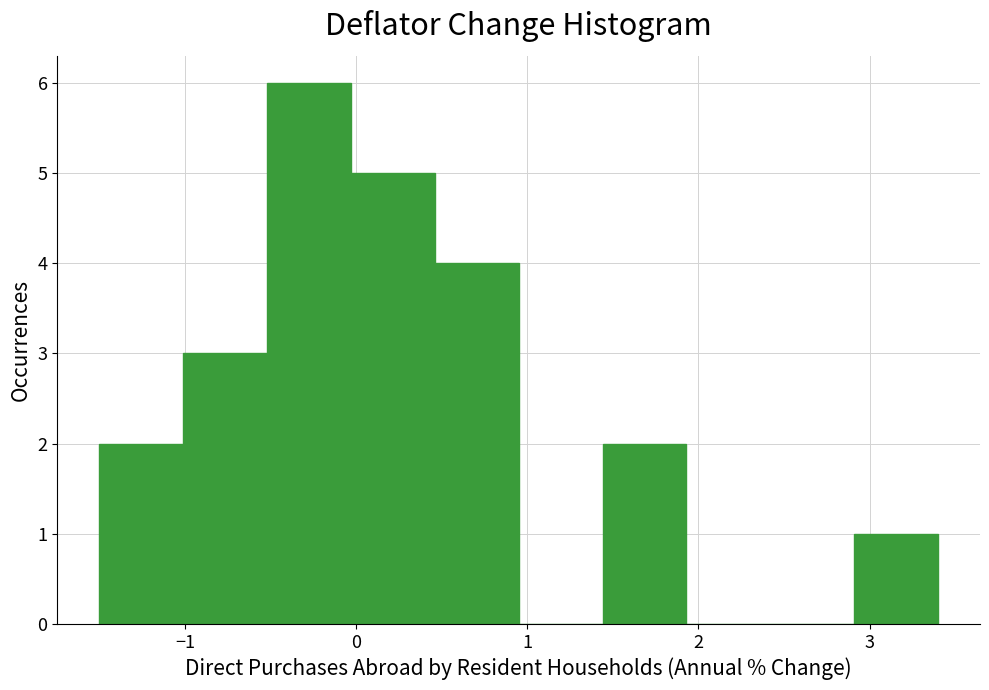

Reading left to right, transcribe this chart: for each bar, give the range it covers on the x-axis and its height. Neither the bar edges nor the heights are printed on the chart, so give them approximately, as read against the axes.

-1.50 to -1.01: 2
-1.01 to -0.52: 3
-0.52 to -0.03: 6
-0.03 to 0.46: 5
0.46 to 0.95: 4
0.95 to 1.44: 0
1.44 to 1.93: 2
1.93 to 2.42: 0
2.42 to 2.91: 0
2.91 to 3.40: 1